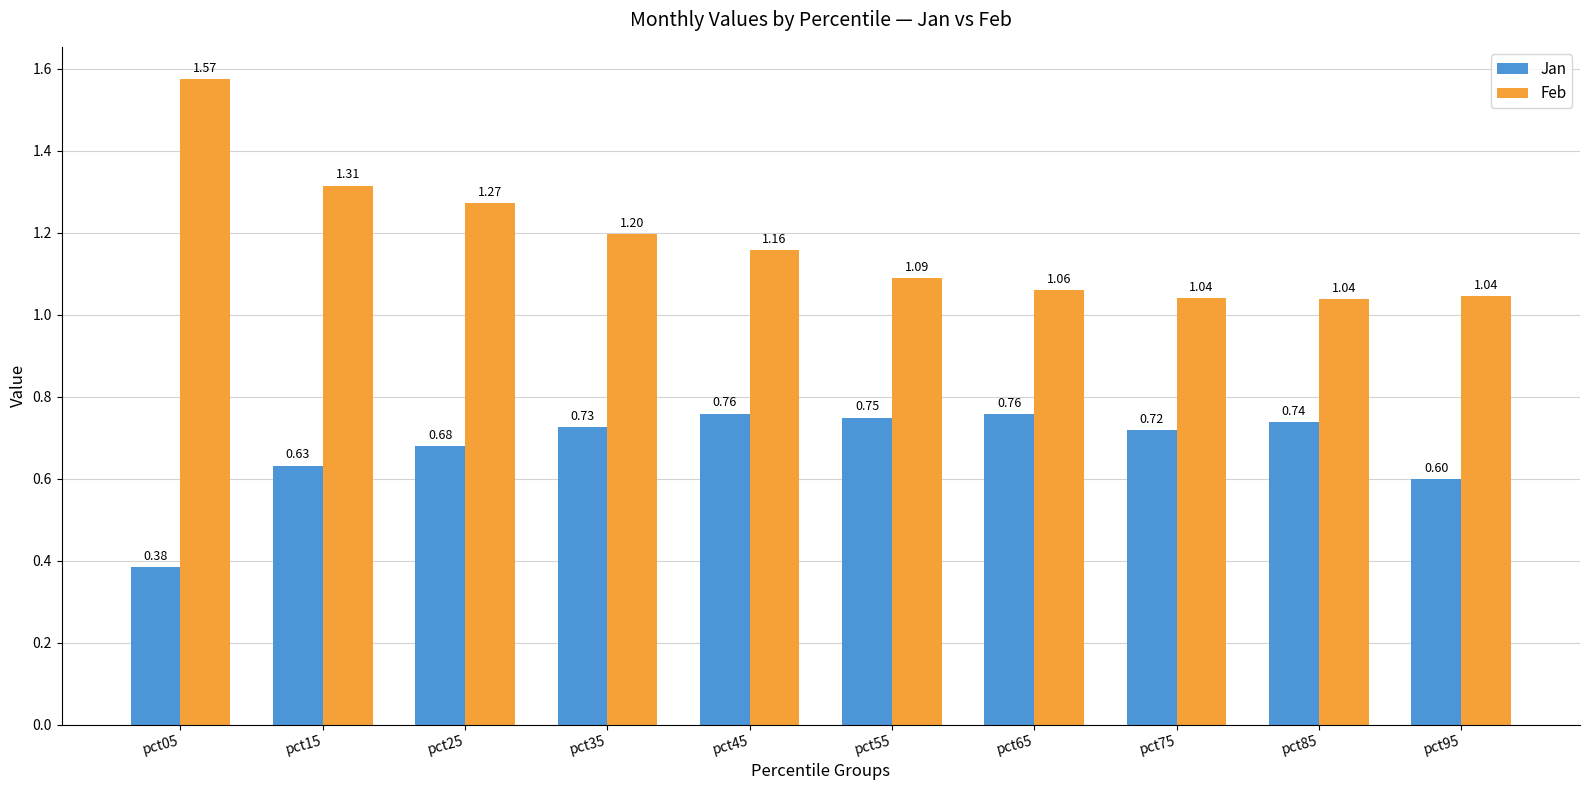

Which label corresponds to the smallest value in the chart?

pct05